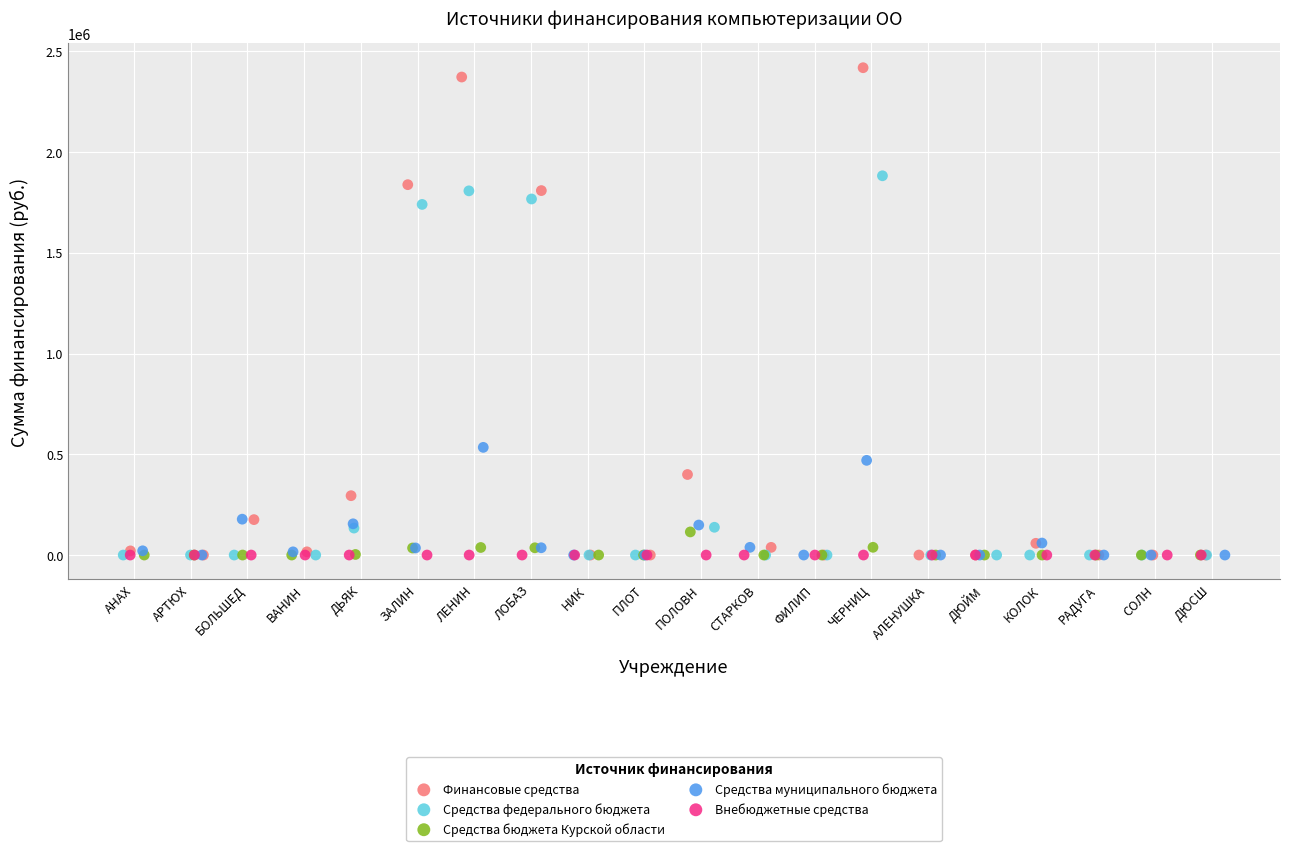

What are all the series names shown in the legend?

Финансовые средства, Средства федерального бюджета, Средства бюджета Курской области, Средства муниципального бюджета, Внебюджетные средства